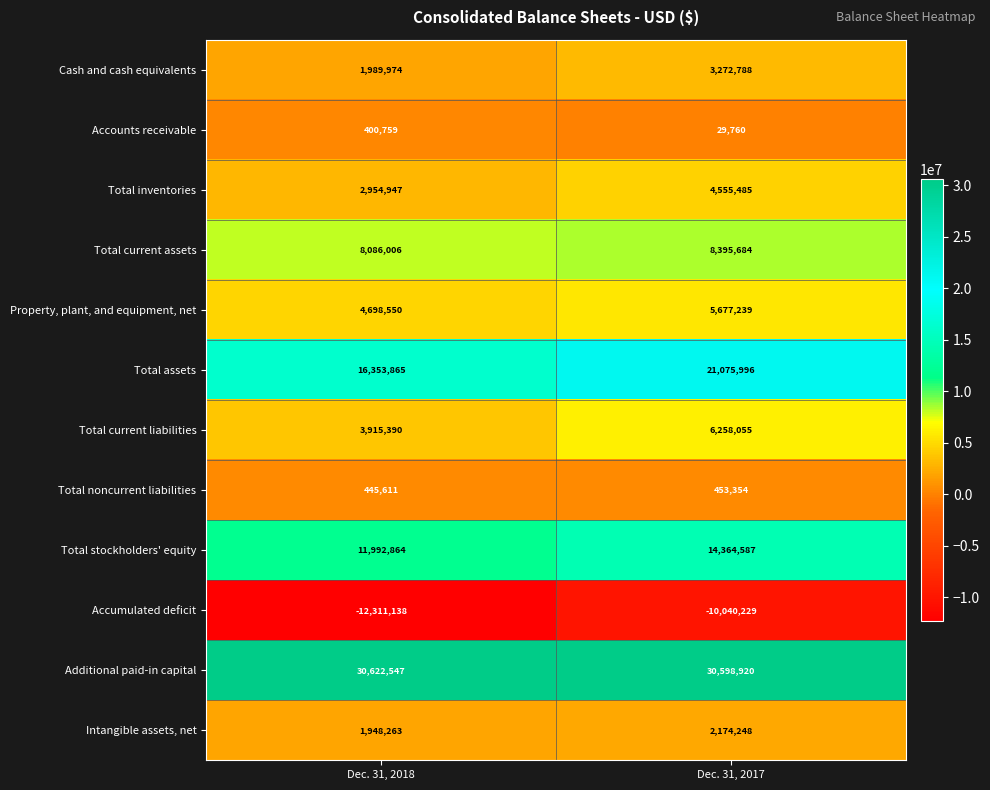

Is it true that Accumulated deficit equals -6794374 at Dec. 31, 2017?

False